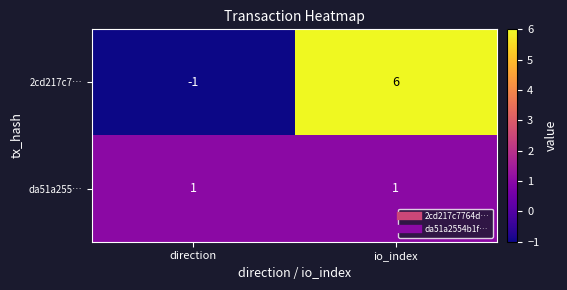

What is the spread (max minus min) of values at io_index?

5